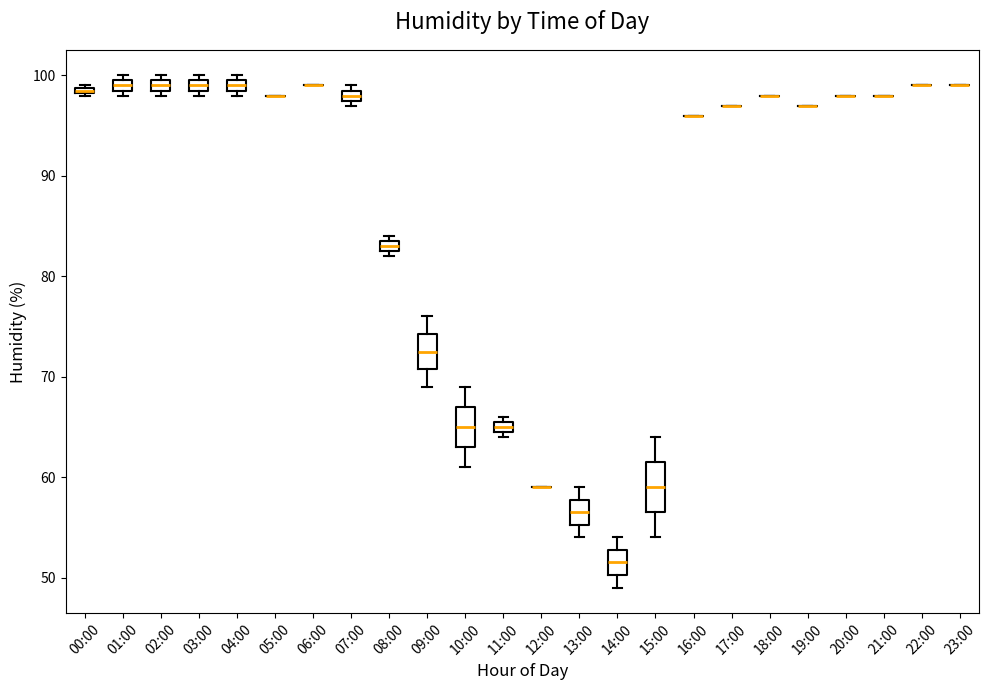

Which box is the tallest, from its lower edge to its upper edge?

15:00